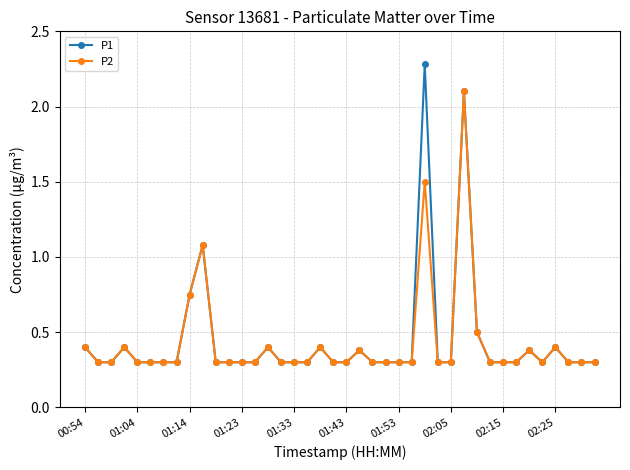

Which series has the widest spread of values?

P1